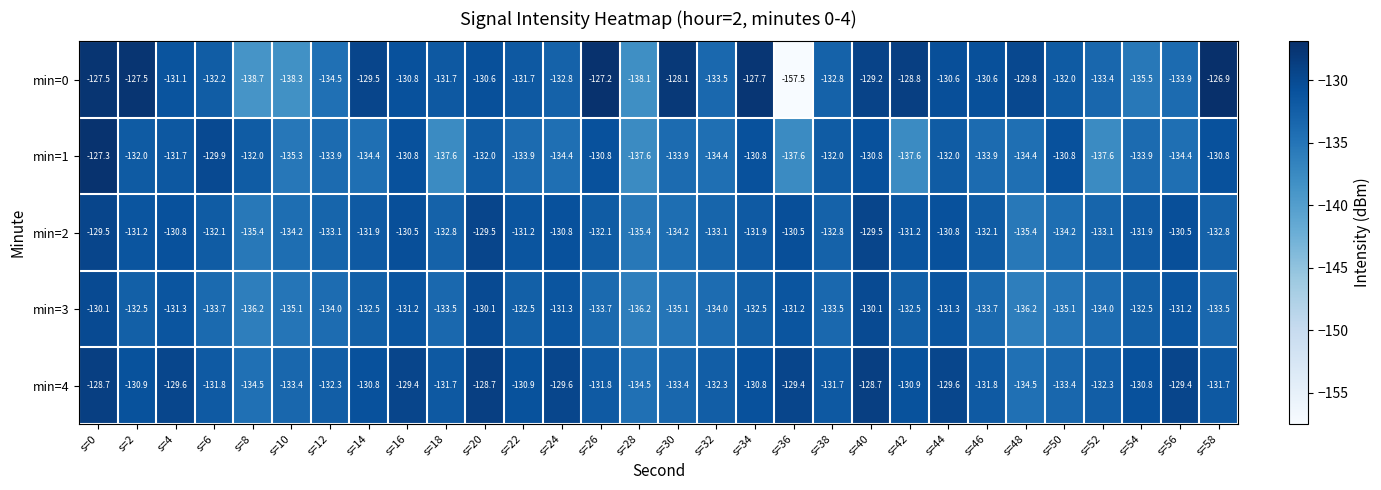

At which category does the chart reach its peak across all series?

s=58